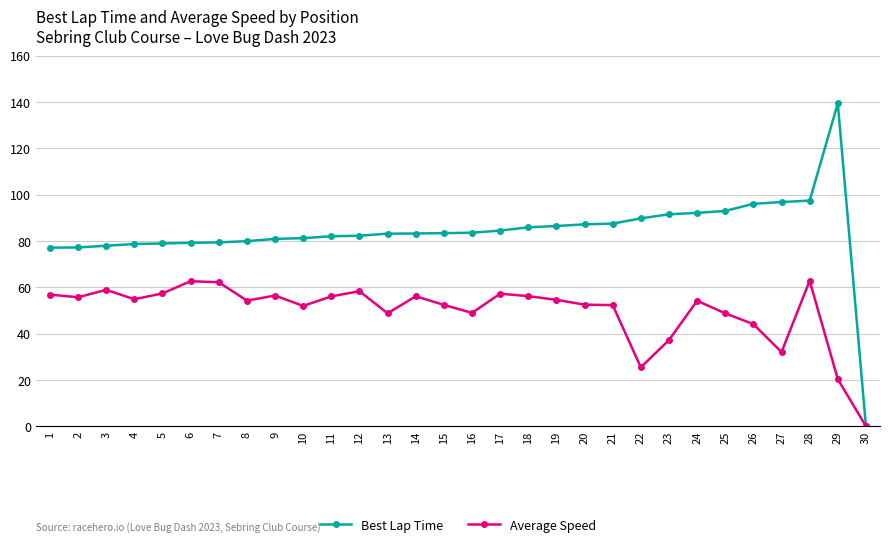

What is the difference between the maximum and minimum values in the Best Lap Time series?

139.4